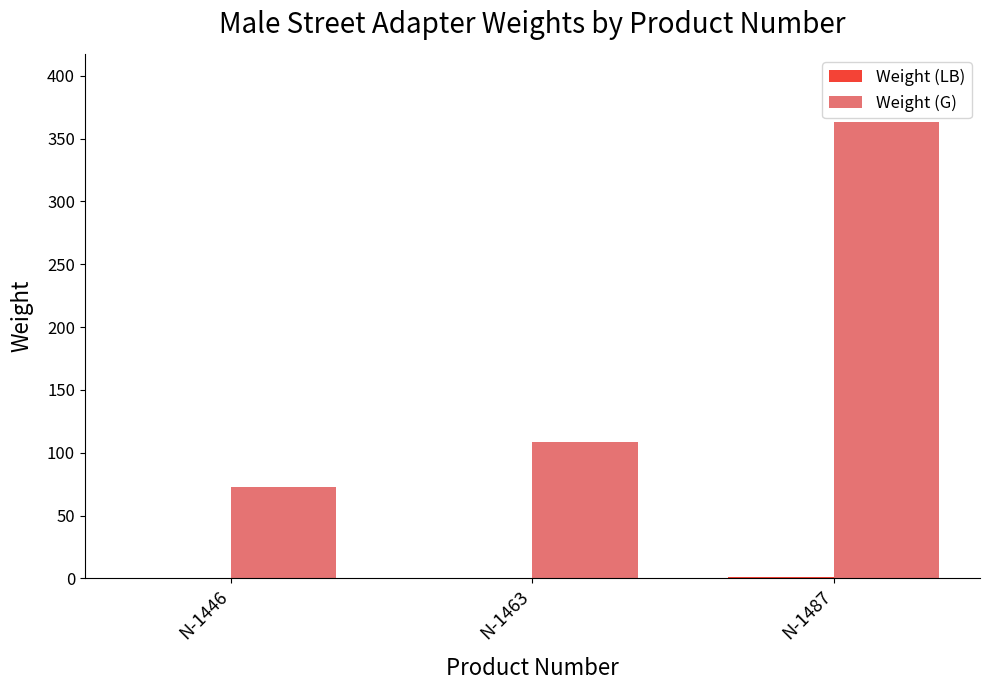

What is the maximum value for Weight (G)?

363.0